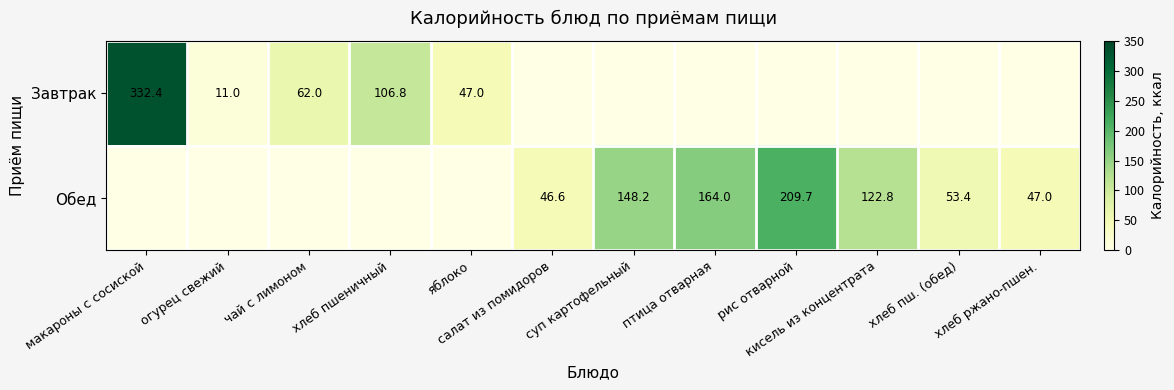

What is the total value across all series at макароны с сосиской?

332.4